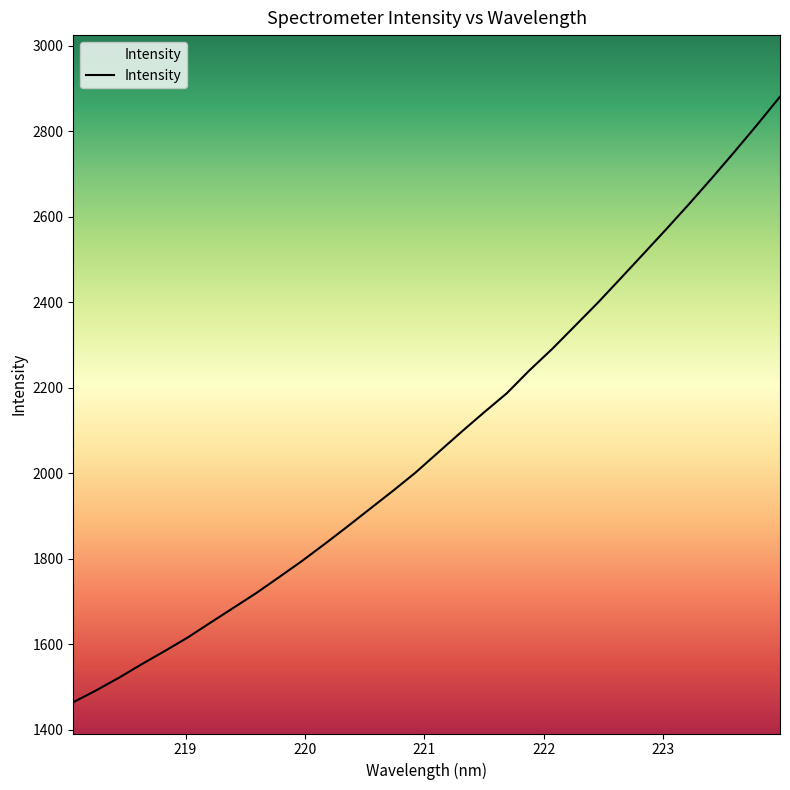

What is the minimum value shown in the chart?

1463.9